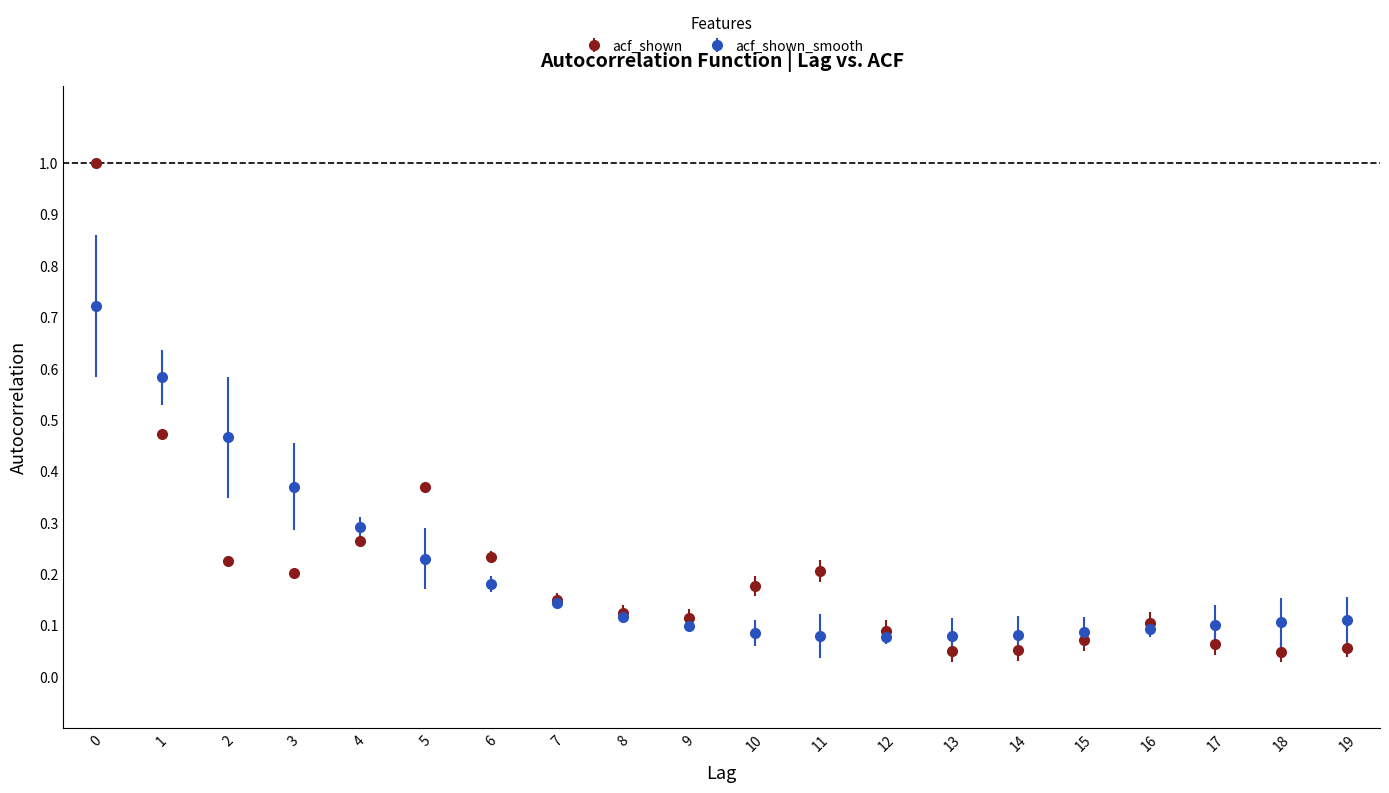

Is the value of acf_shown_smooth at 13 greater than the value of acf_shown at 11?

No